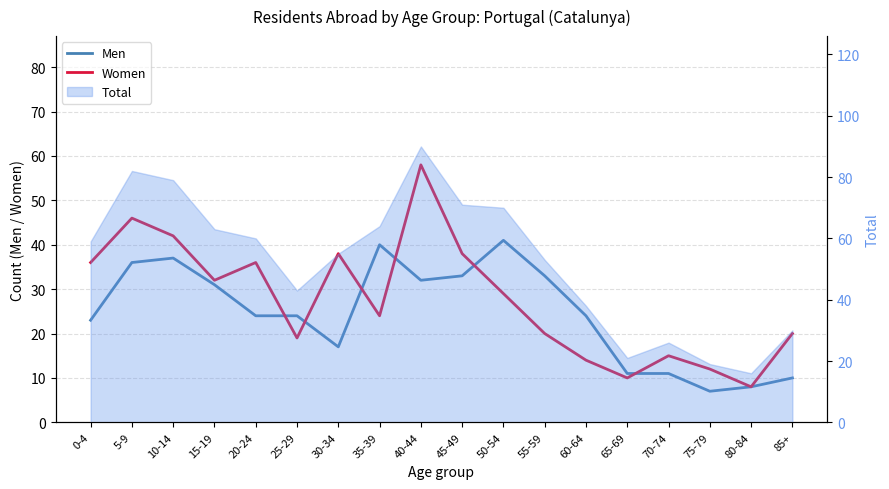

Where is Men nearest to the value 24?

20-24